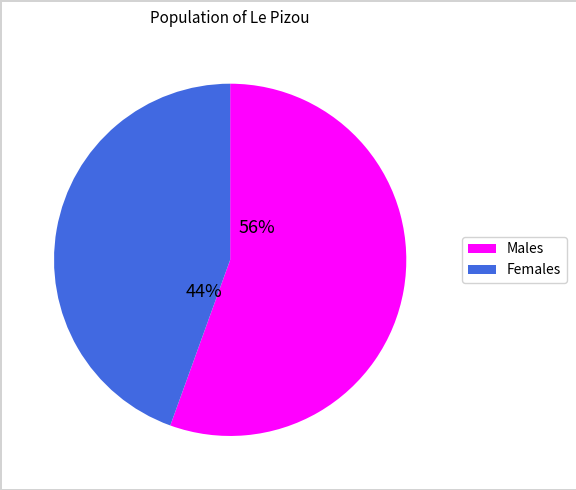

Is there any slice that represents more than half of the pie?

Yes